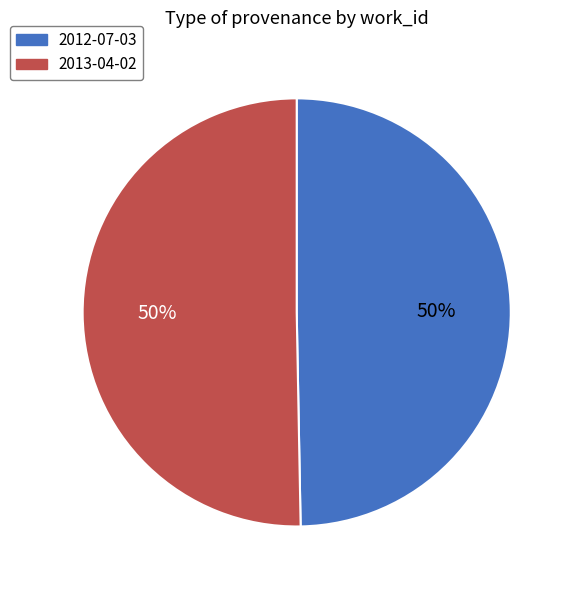

To the nearest percent, what is the average slice percentage?

50%